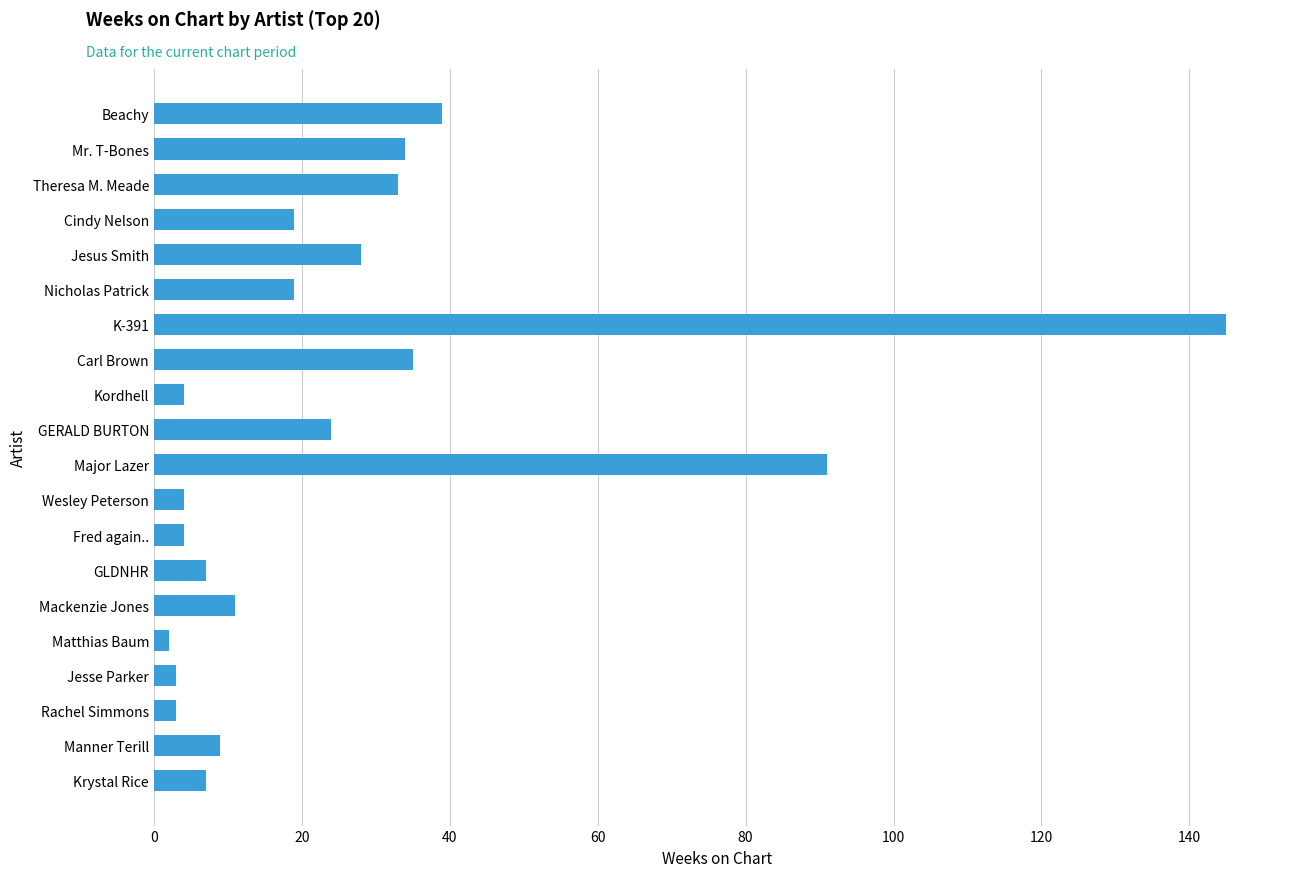

What is the change in value from Beachy to Mr. T-Bones?

-5